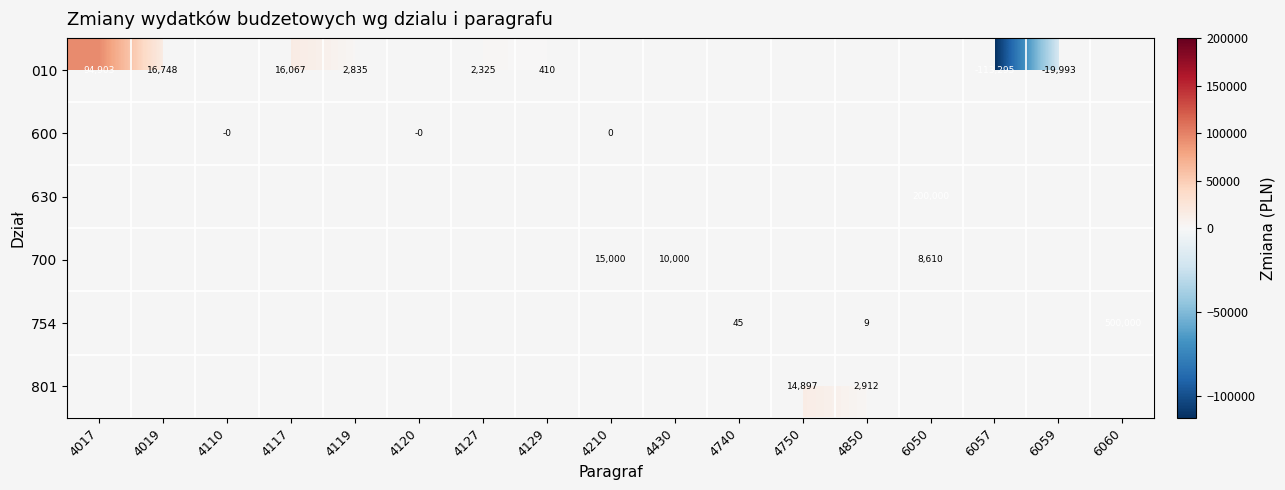

Is the value of 630 at 4740 greater than the value of 801 at 4430?

No